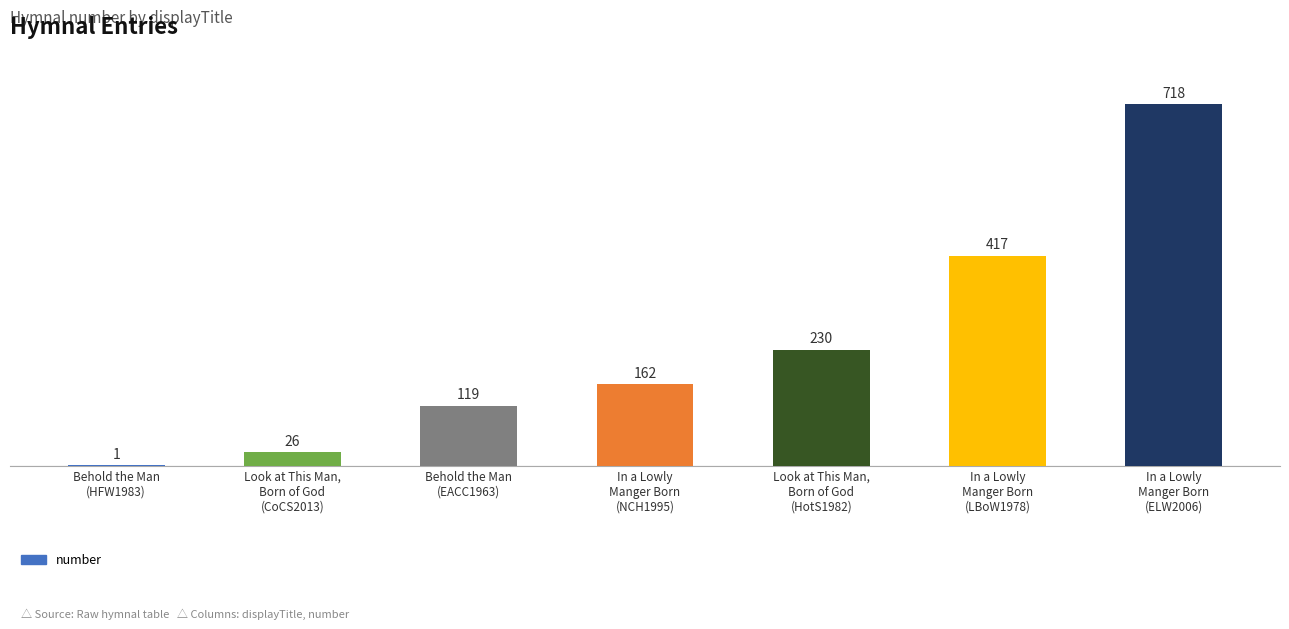

Reading left to right, extract all data points from this chart.

Behold the Man
(HFW1983)=1	Look at This Man,
Born of God
(CoCS2013)=26	Behold the Man
(EACC1963)=119	In a Lowly
Manger Born
(NCH1995)=162	Look at This Man,
Born of God
(HotS1982)=230	In a Lowly
Manger Born
(LBoW1978)=417	In a Lowly
Manger Born
(ELW2006)=718